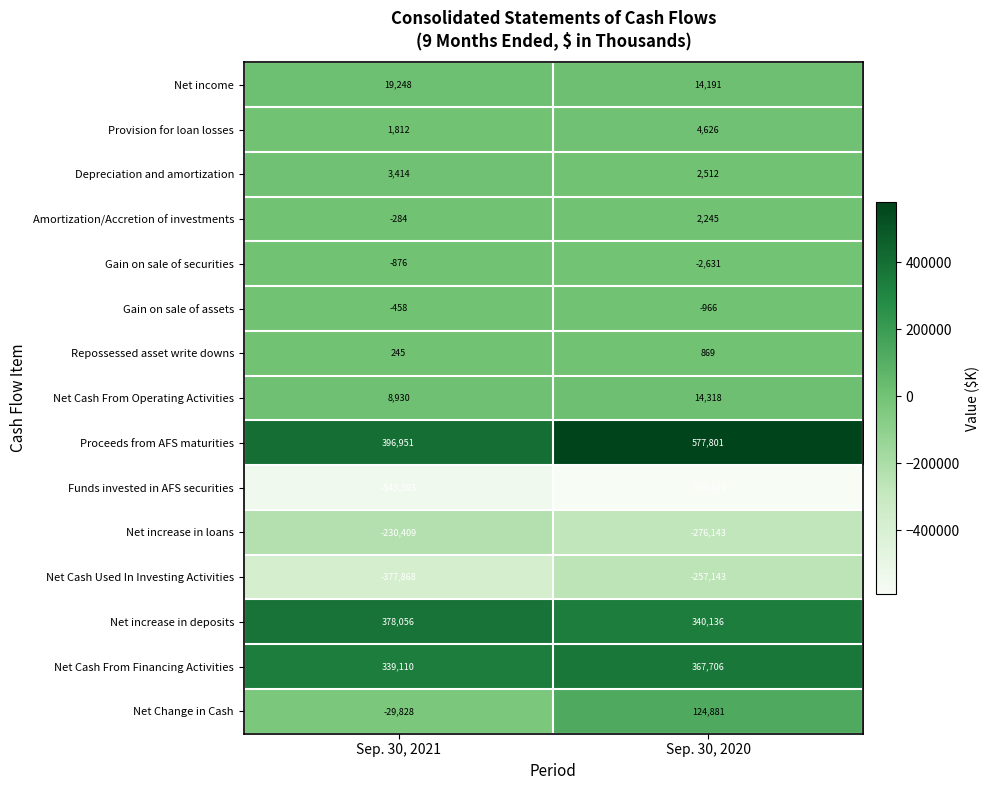

What is the difference between the highest and lowest values at Sep. 30, 2020?

1167420